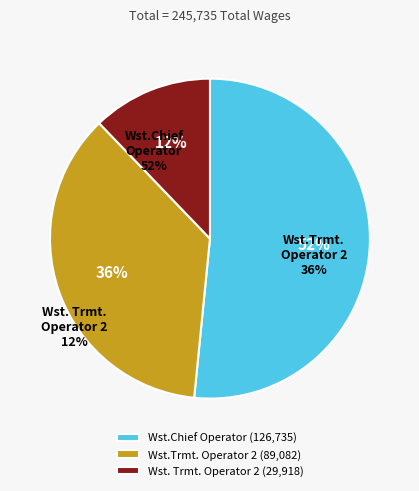

How many segments does this pie chart have?

3